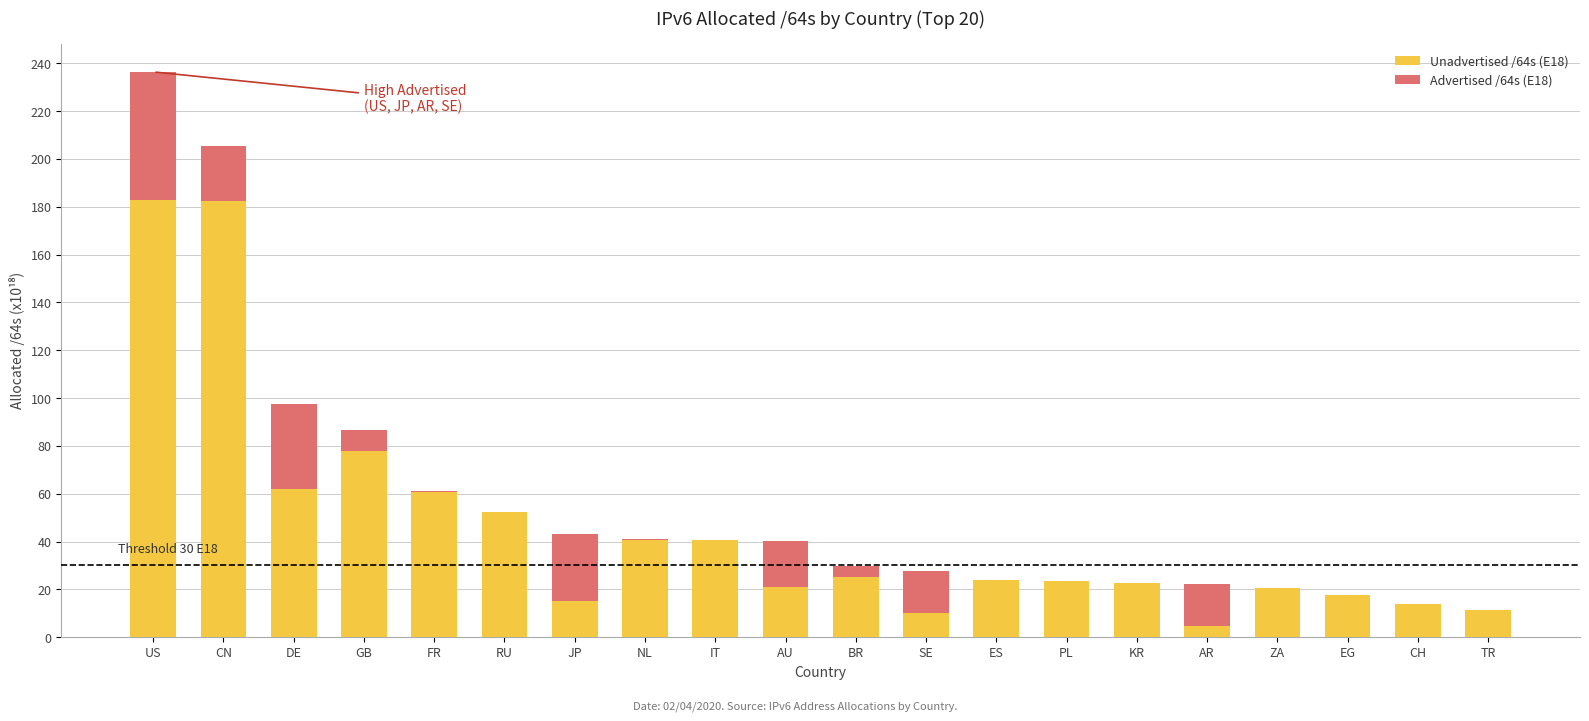

What is the total value across all series at SE?

27.8